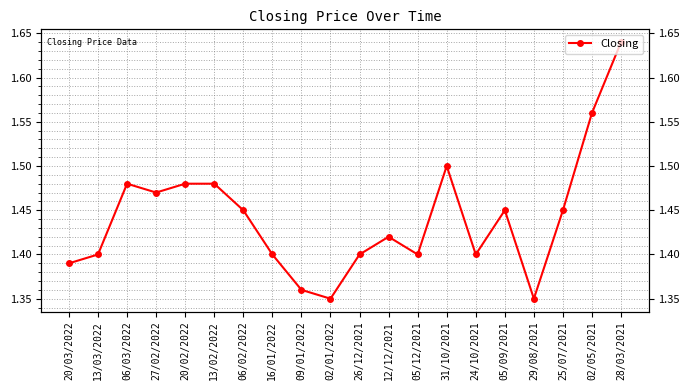

Which label corresponds to the largest value in the chart?

28/03/2021